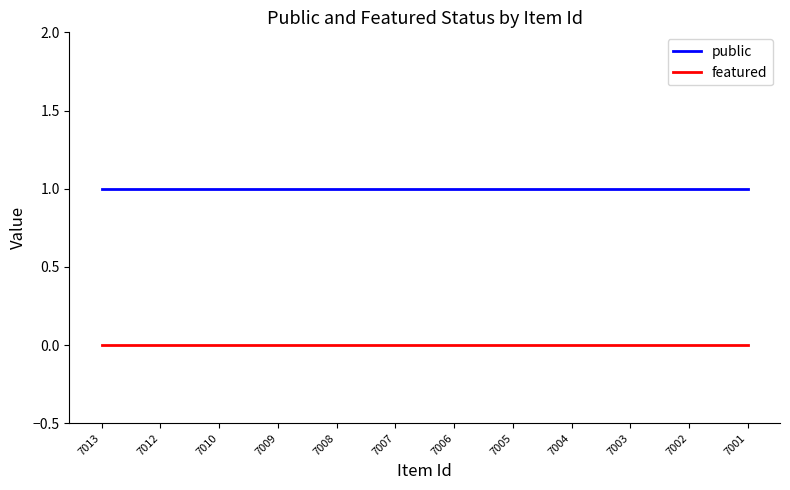

What are all the series names shown in the legend?

public, featured